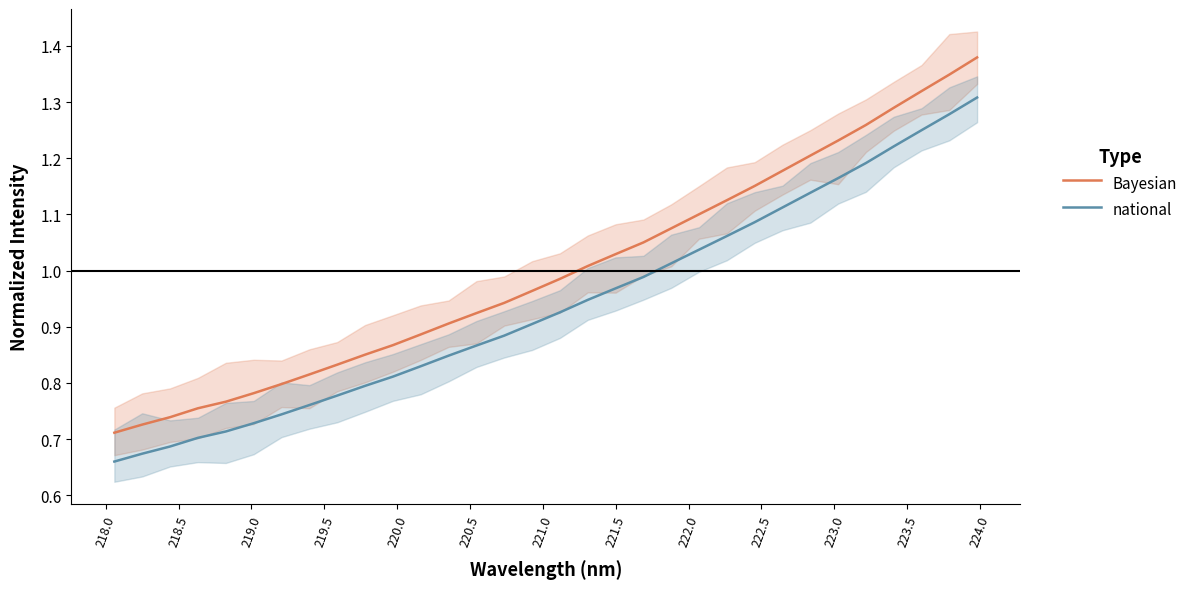

Reading left to right, what are all the values shown in this chart?

Bayesian: 0.7	0.7	0.7	0.8	0.8	0.8	0.8	0.8	0.8	0.9	0.9	0.9	0.9	0.9	0.9	1.0	1.0	1.0	1.0	1.1	1.1	1.1	1.1	1.2	1.2	1.2	1.2	1.3	1.3	1.3	1.3	1.4
national: 0.7	0.7	0.7	0.7	0.7	0.7	0.7	0.8	0.8	0.8	0.8	0.8	0.8	0.9	0.9	0.9	0.9	0.9	1.0	1.0	1.0	1.0	1.1	1.1	1.1	1.1	1.2	1.2	1.2	1.2	1.3	1.3